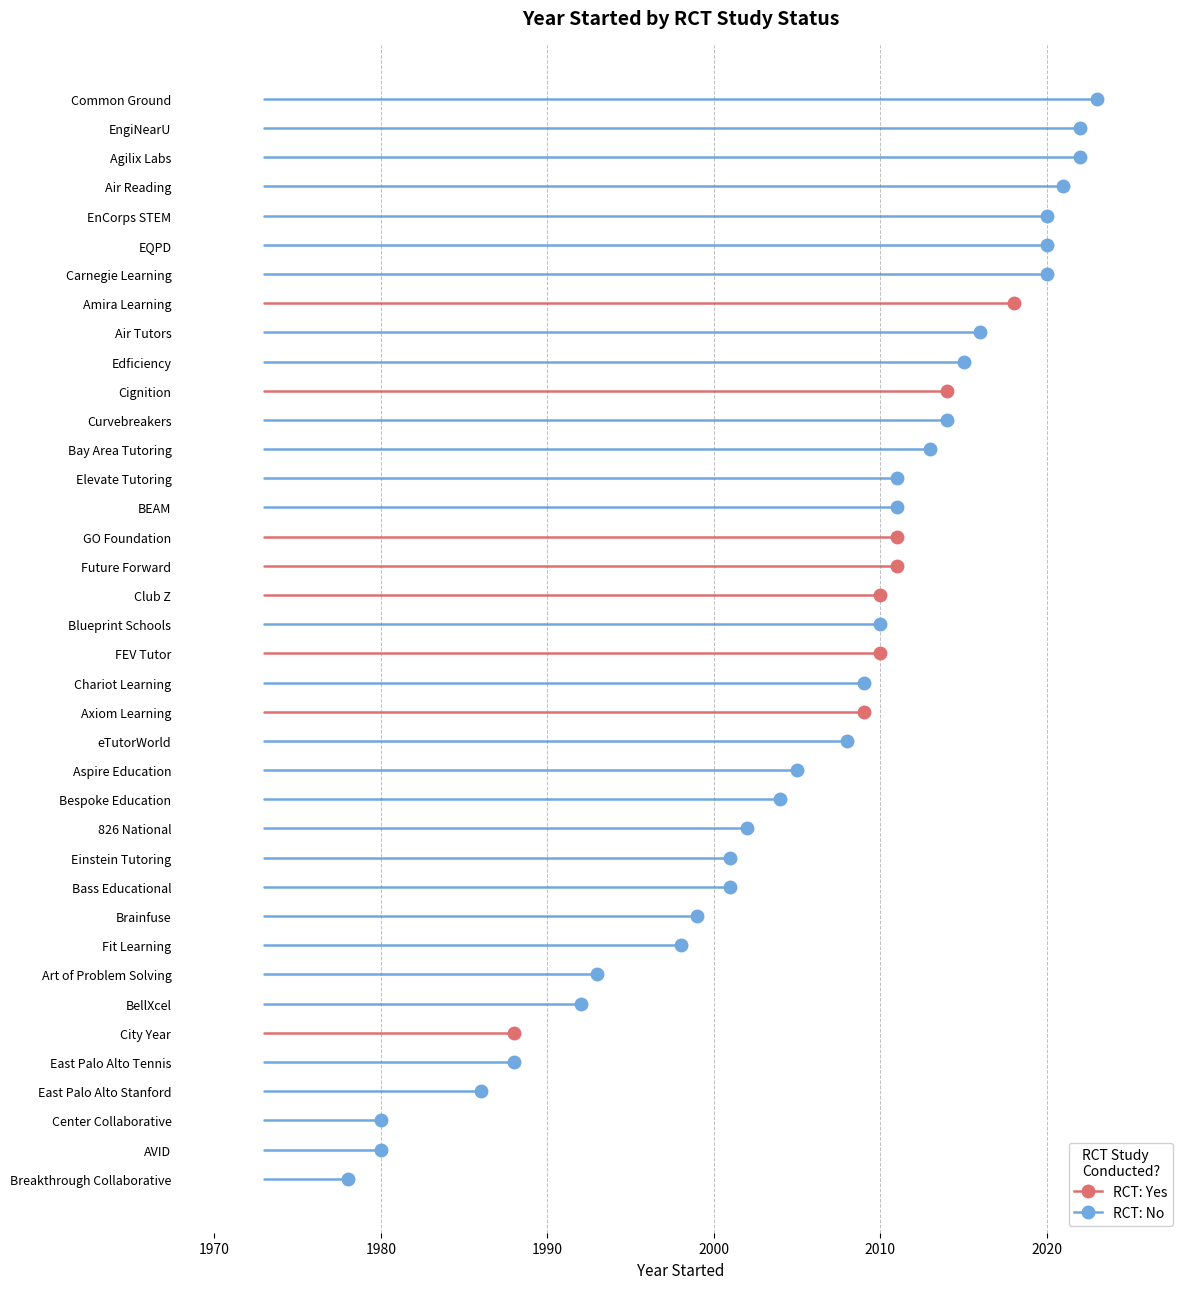

What is the change in value from Club Z to GO Foundation?

+1